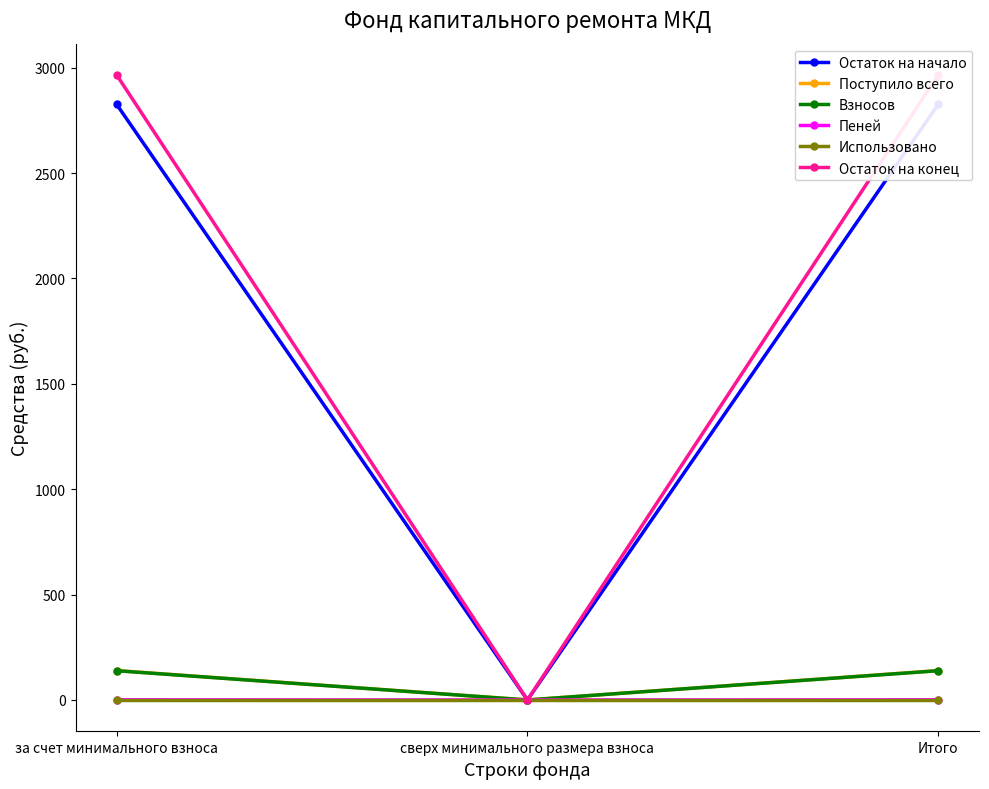

What is the label of the 1st point from the left?

за счет минимального взноса